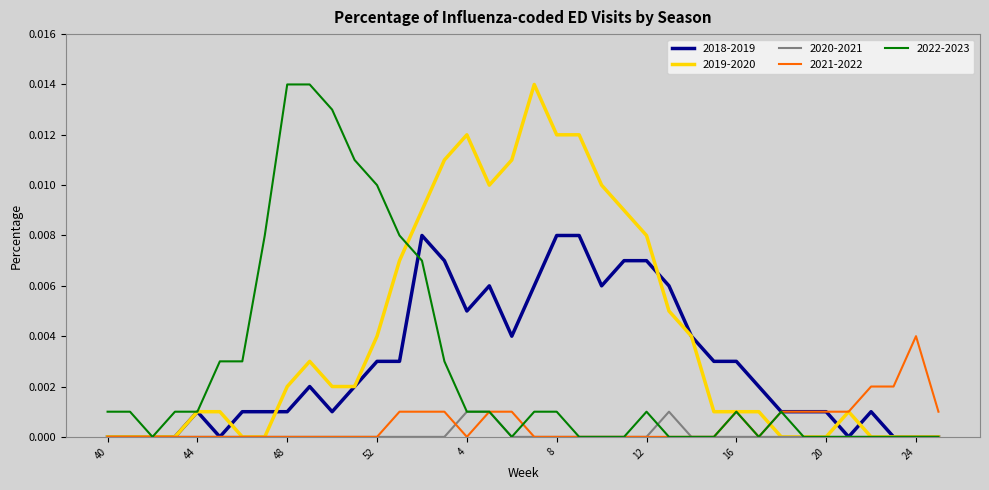

Which series has the largest total across all categories?

2019-2020